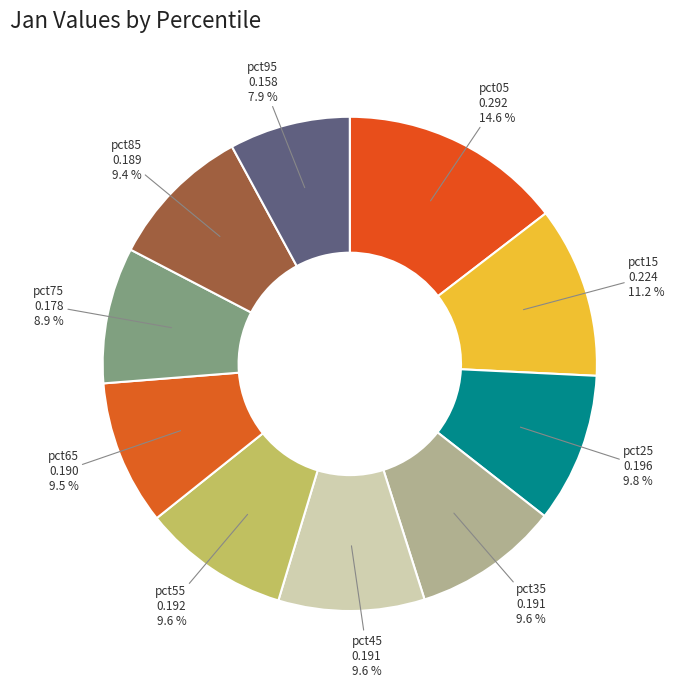

What portion of the pie excludes pct15?

88.8%